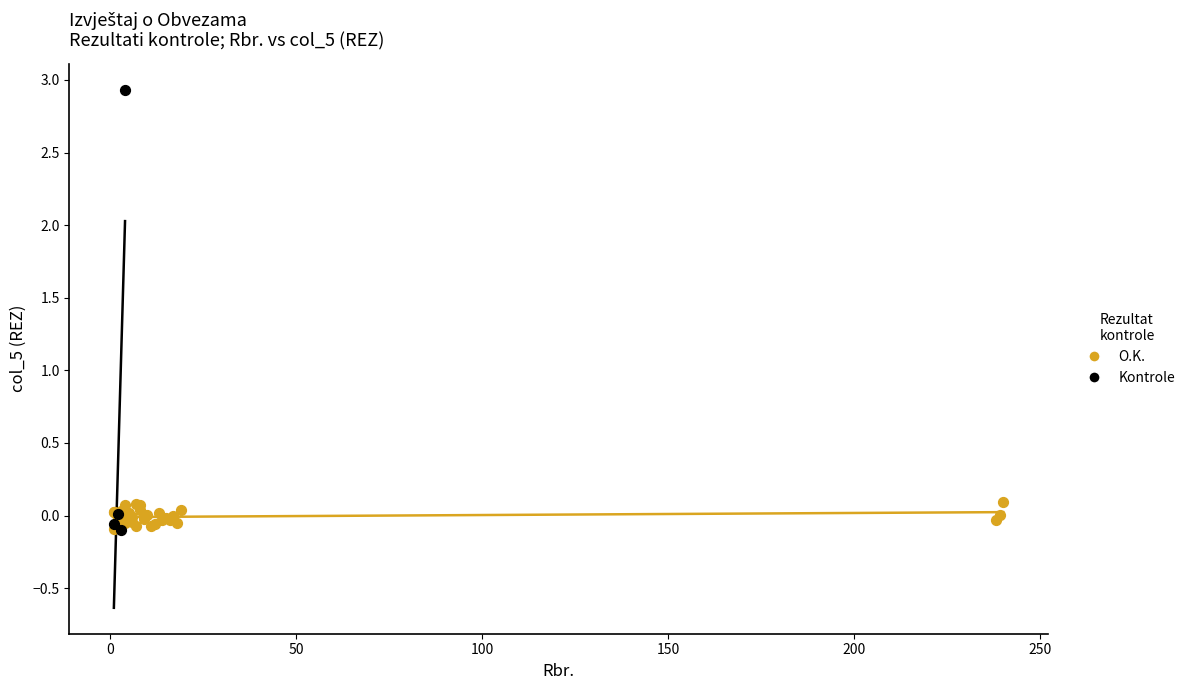

Which series has the widest spread of Y values?

Kontrole